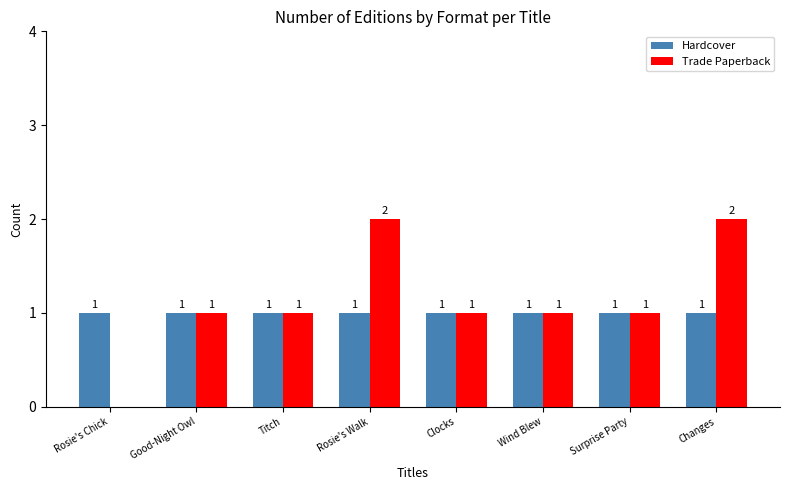

What is the sum of the Hardcover values at Wind Blew and Surprise Party?

2